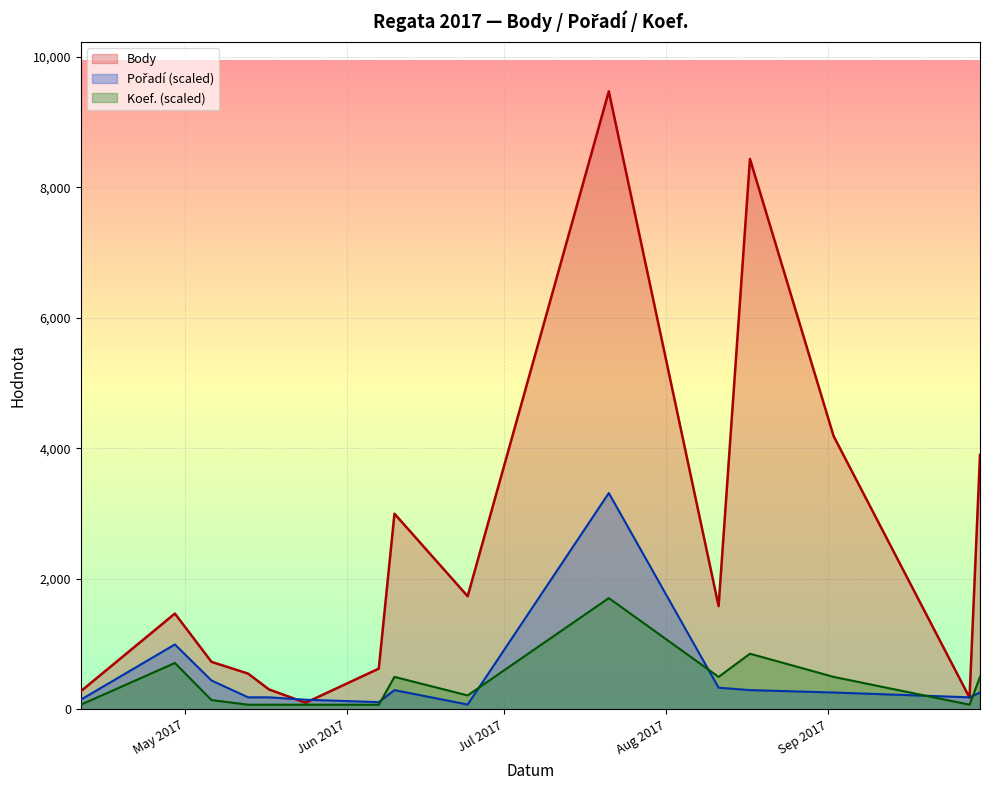

What is the value of the Pořadí point at the 4th from the left?

184.2